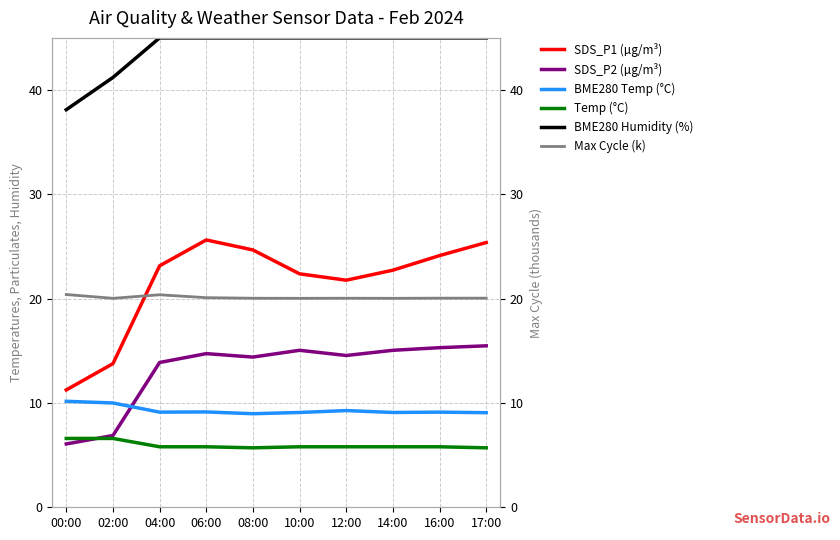

What is the approximate value of SDS_P1 (µg/m³) at 02:00?

13.8